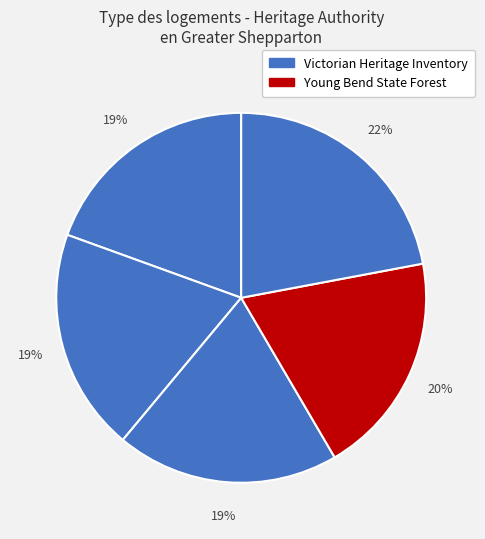

Count the number of slices in the pie.

5